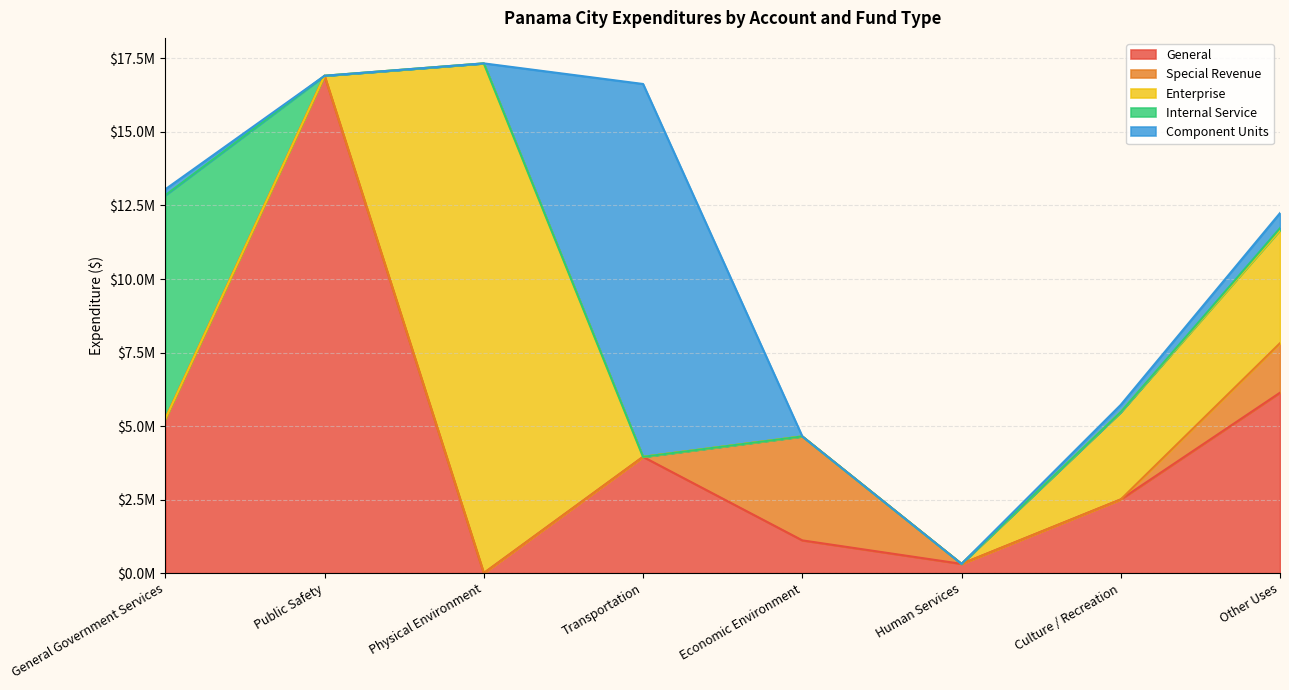

Does the chart display data point markers on the line(s)?

No